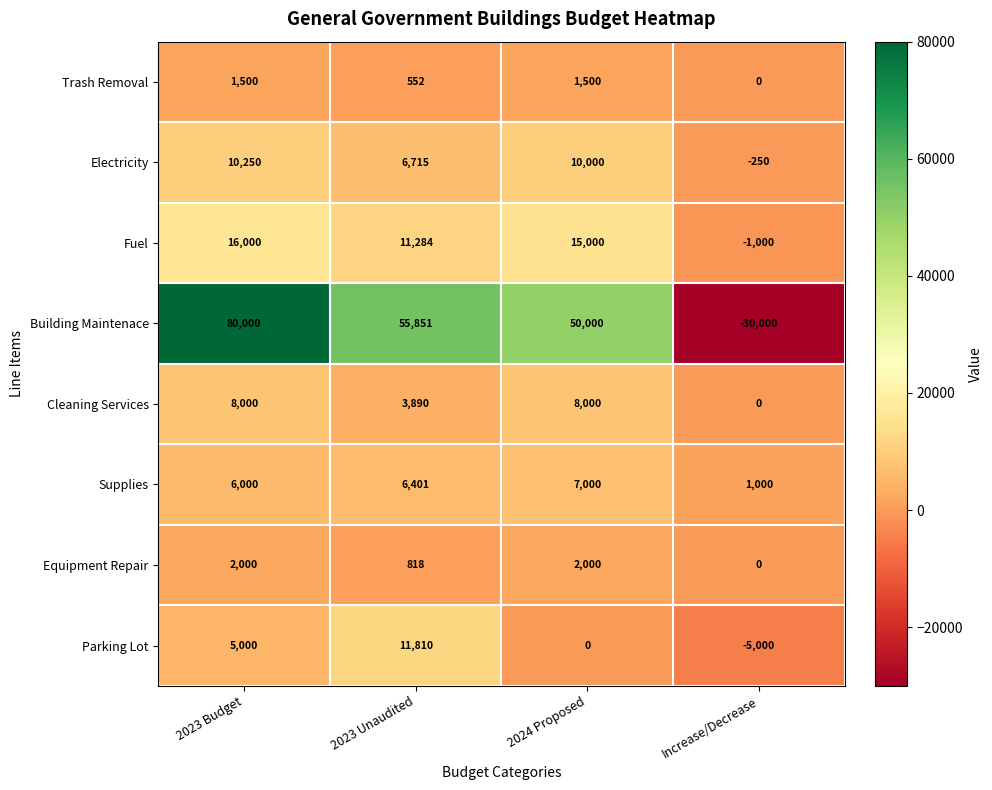

Rank the series by their maximum value, from highest to lowest.

Building Maintenace, Fuel, Parking Lot, Electricity, Cleaning Services, Supplies, Equipment Repair, Trash Removal